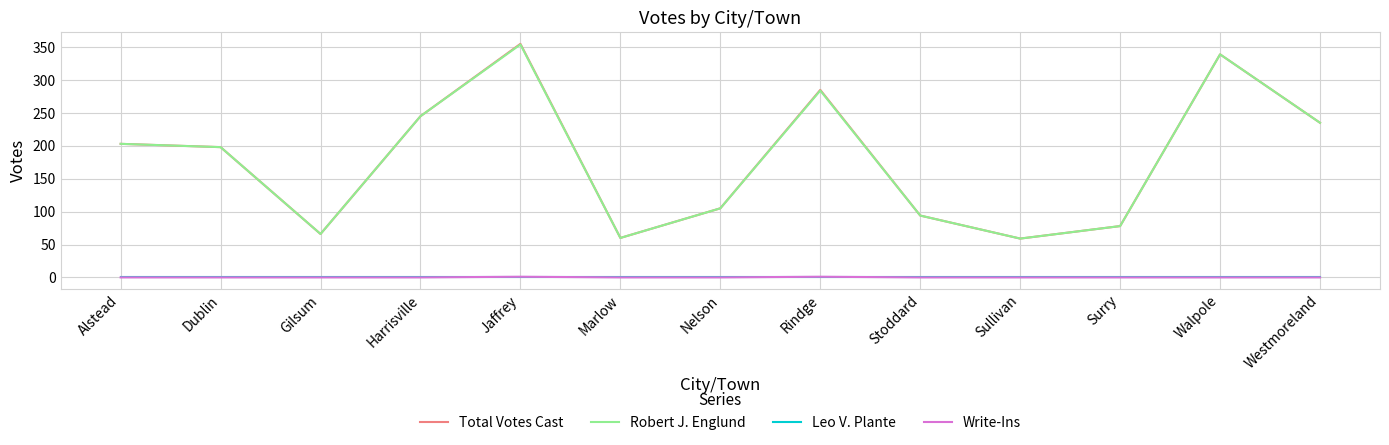

What is the difference between the highest and lowest values at Rindge?

285